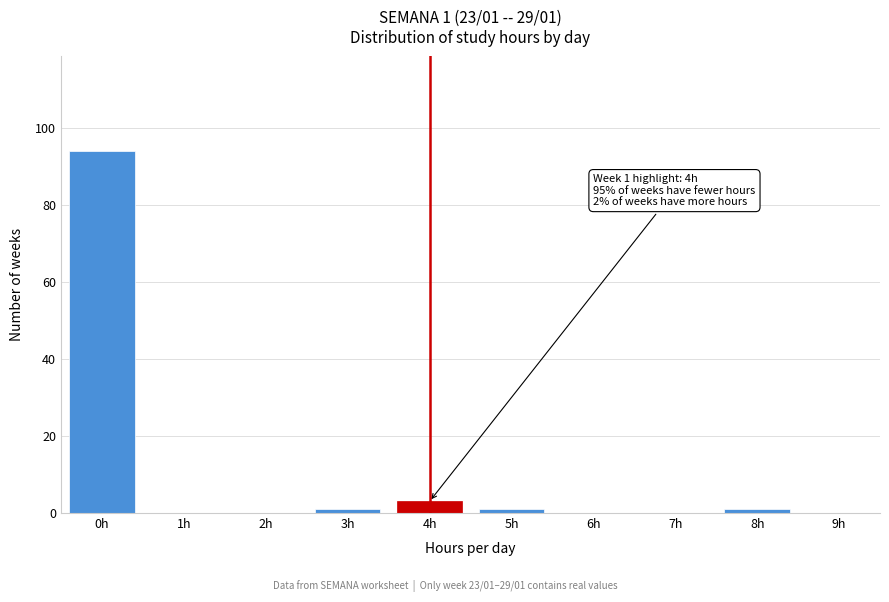

Reading right to left, list all the values displayed in this chart.

9h=0	8h=1	7h=0	6h=0	5h=1	4h=3	3h=1	2h=0	1h=0	0h=94